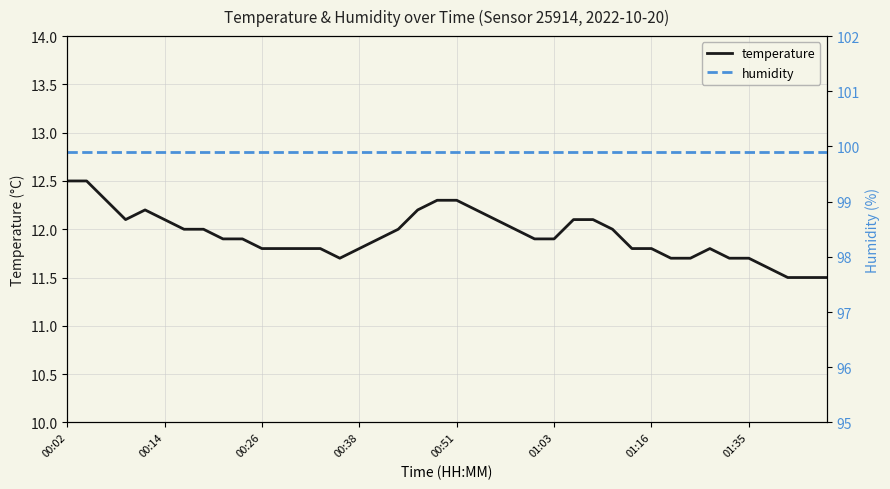

What is the difference between the highest and lowest values at 01:03?

88.0